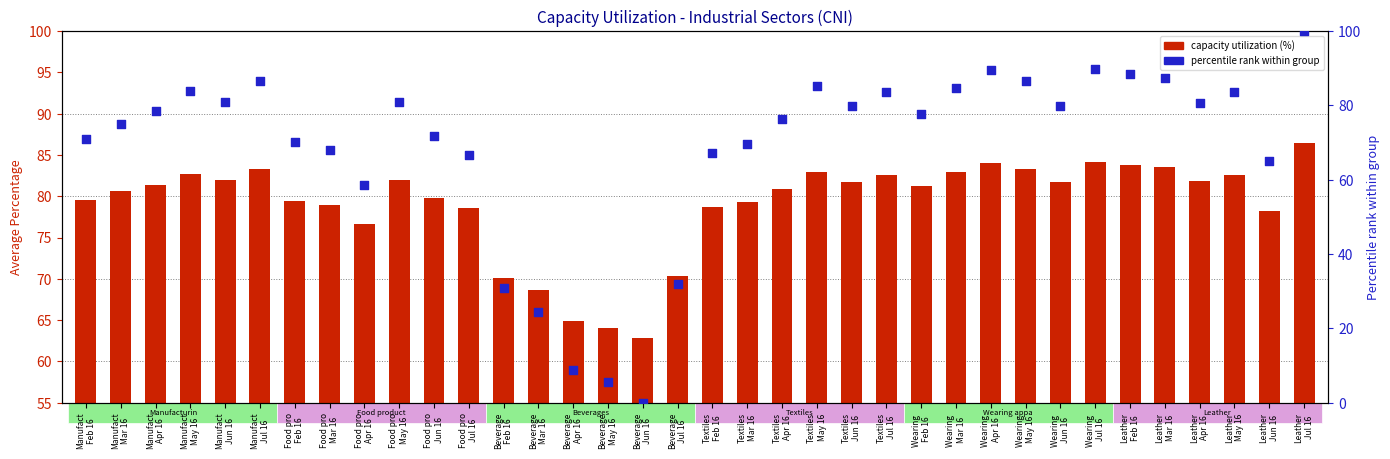

Which series reaches the minimum Y coordinate?

percentile rank